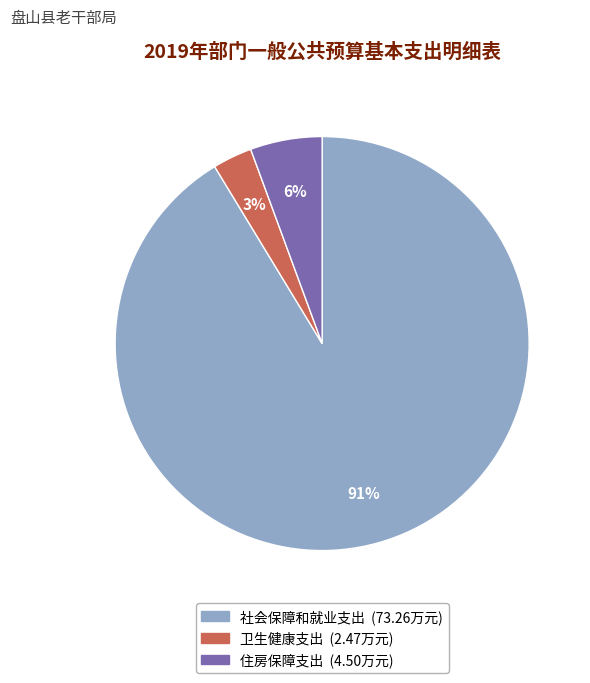

Is the sum of 住房保障支出 and 卫生健康支出 greater than half?

No